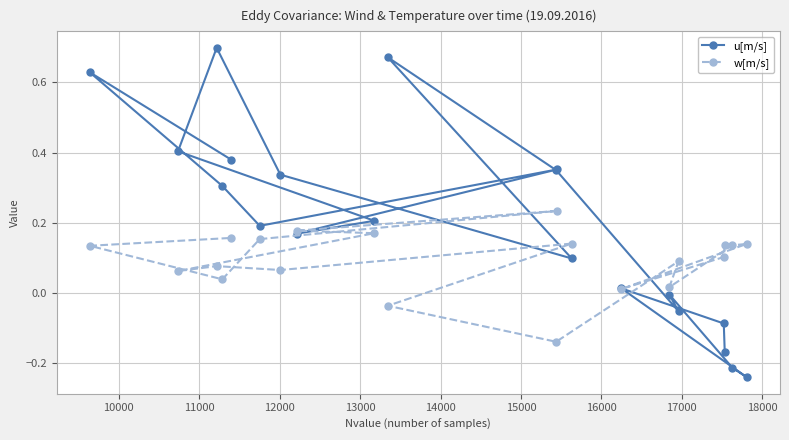

What is the difference between the second highest and minimum values in the u[m/s] series?

0.9